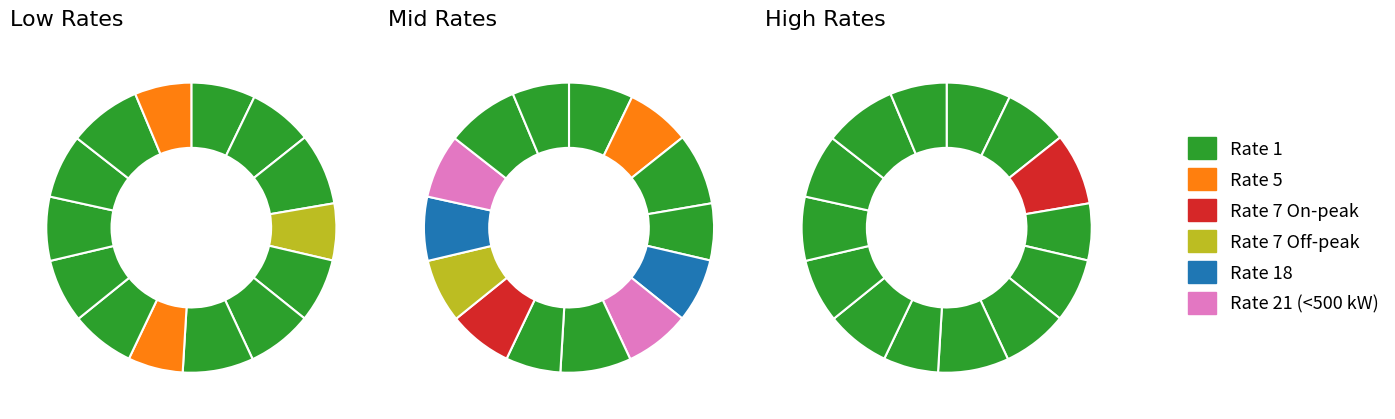

To the nearest percent, what is the average slice percentage?

7%